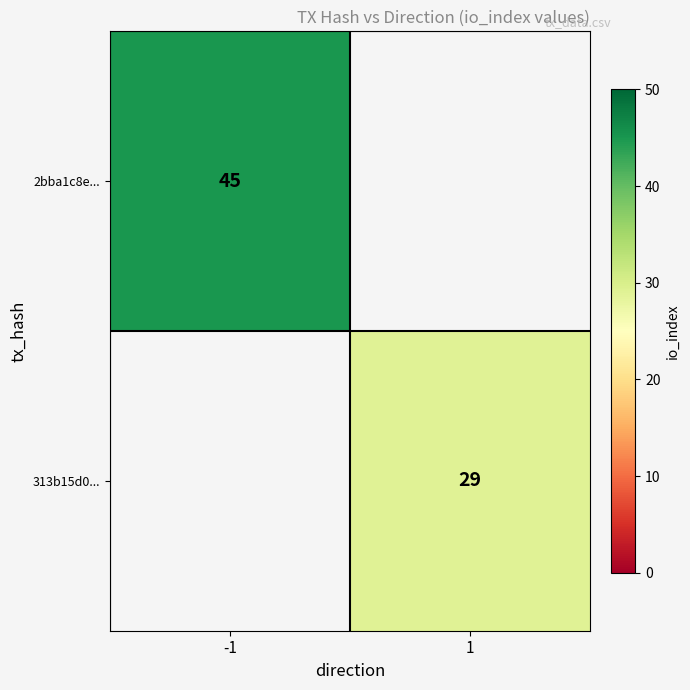

The value of 2bba1c8e... at -1 is 45. True or false?

True